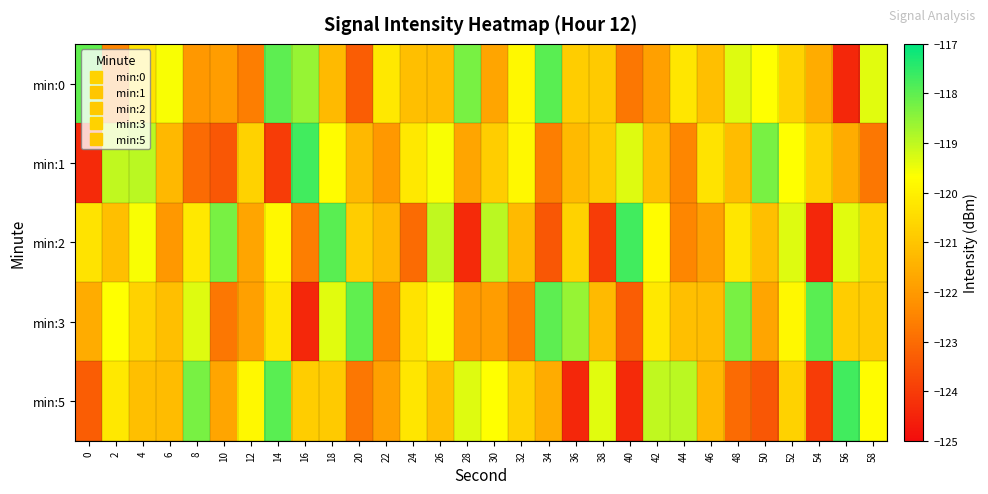

Which series has the widest spread of values?

min:2